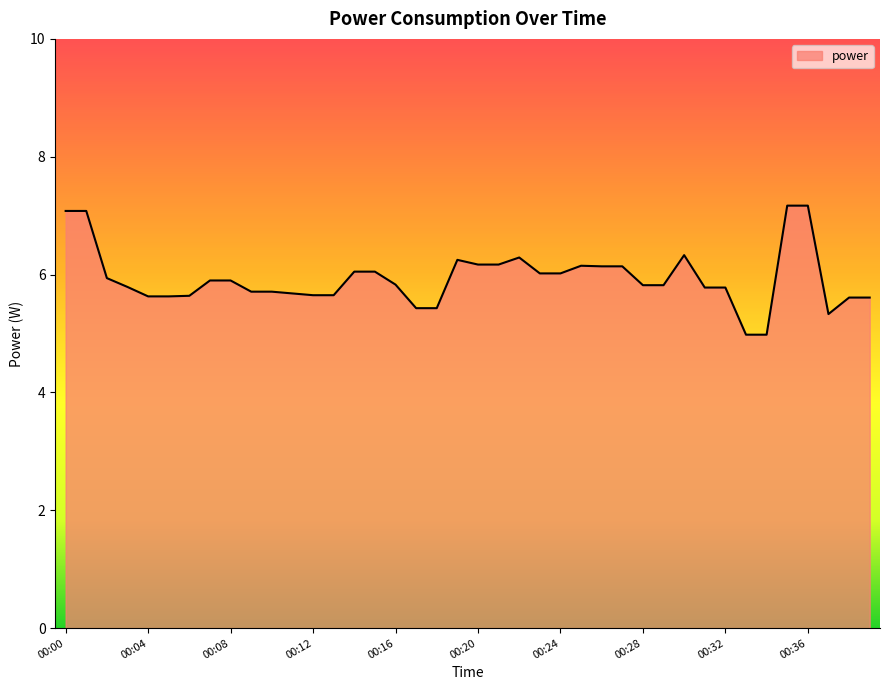

How many lines are shown in the chart?

1